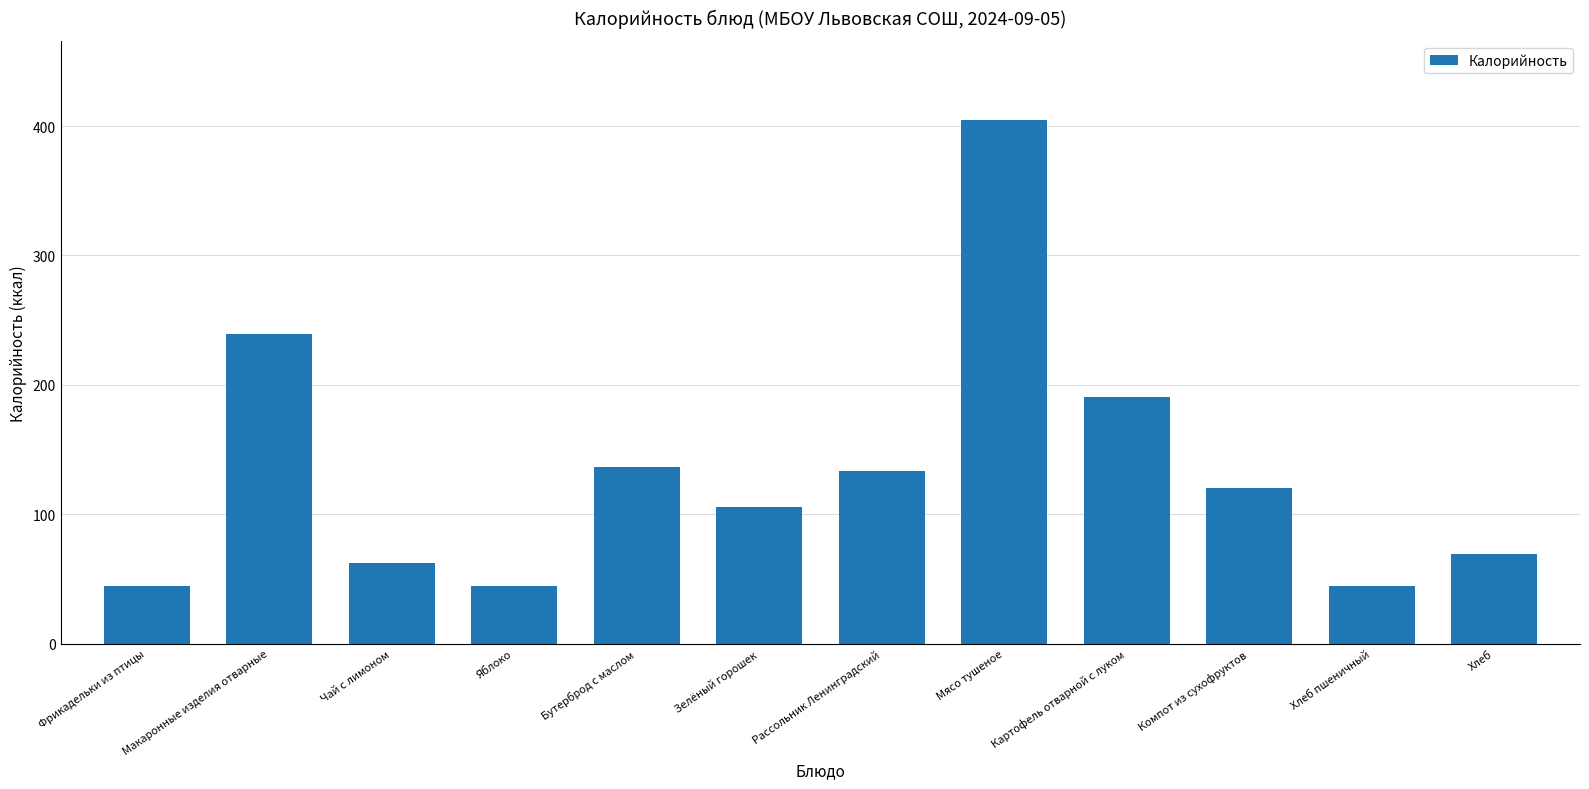

What is the change in value from Яблоко to Бутерброд с маслом?

+92.0